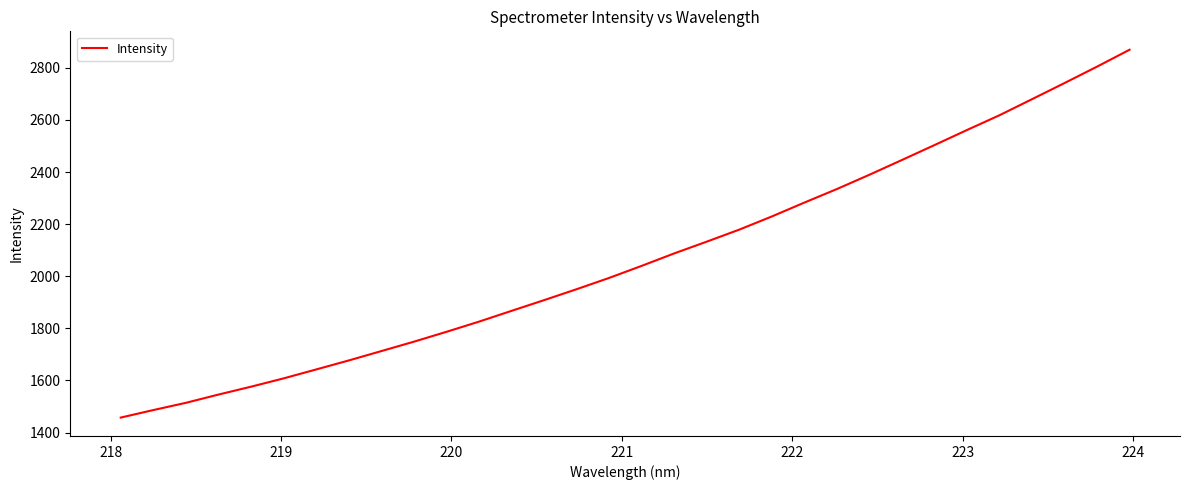

How many values are below 2040?

16